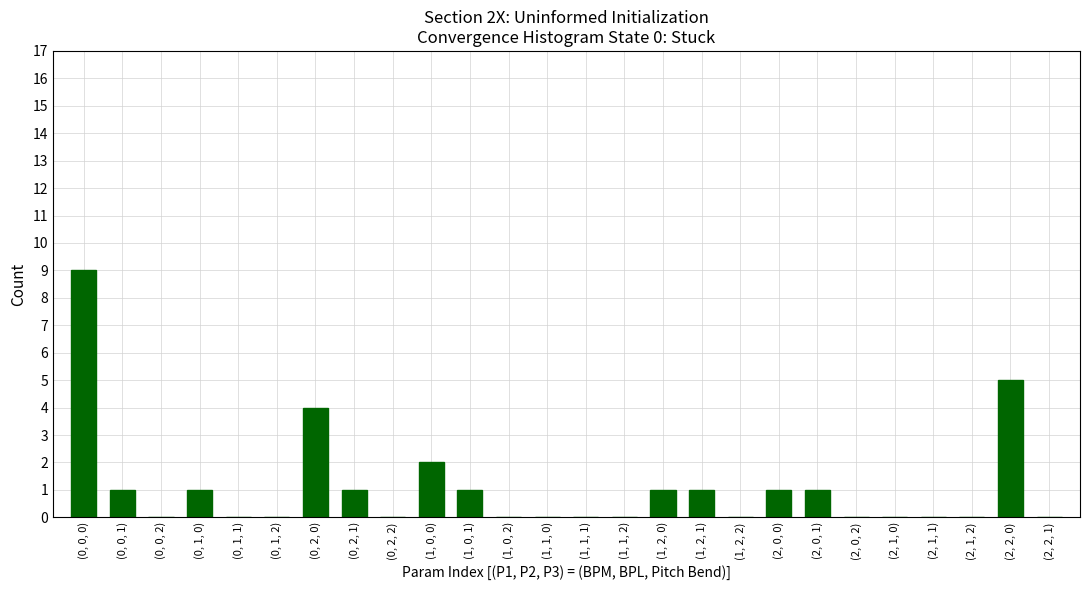

What is the sum of all values?

28